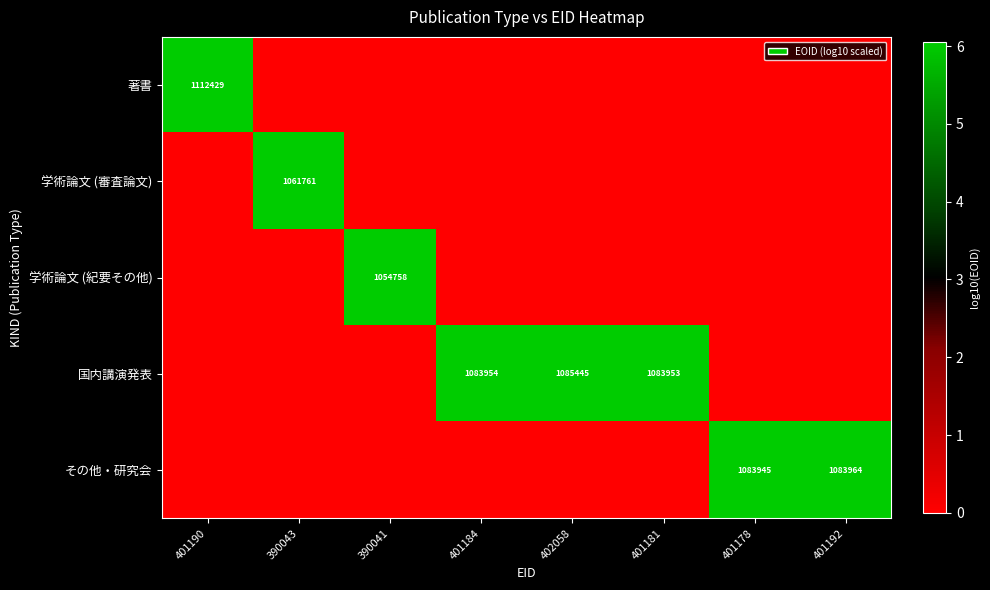

Which category has the lowest value across all series?

390043